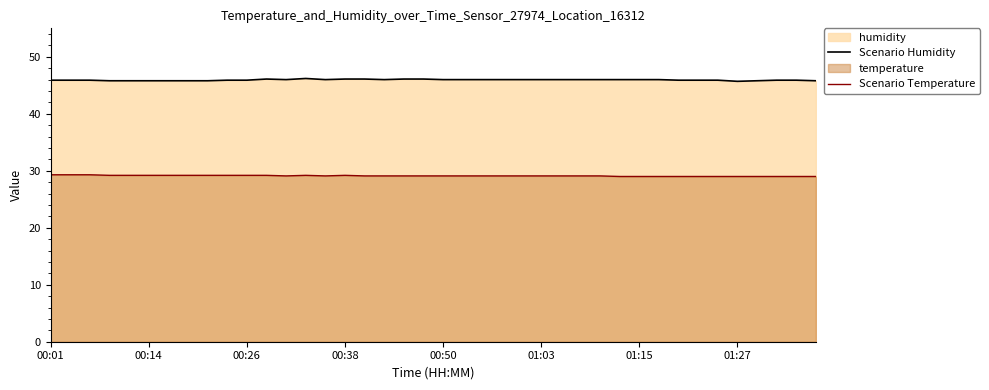

Is the value of Scenario Humidity at 16 greater than the value of Scenario Temperature at 37?

Yes